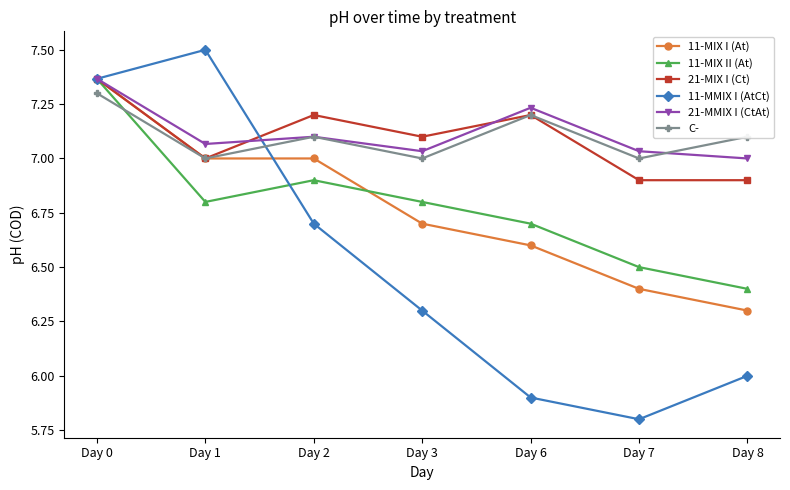

Does the chart display data point markers on the line(s)?

Yes